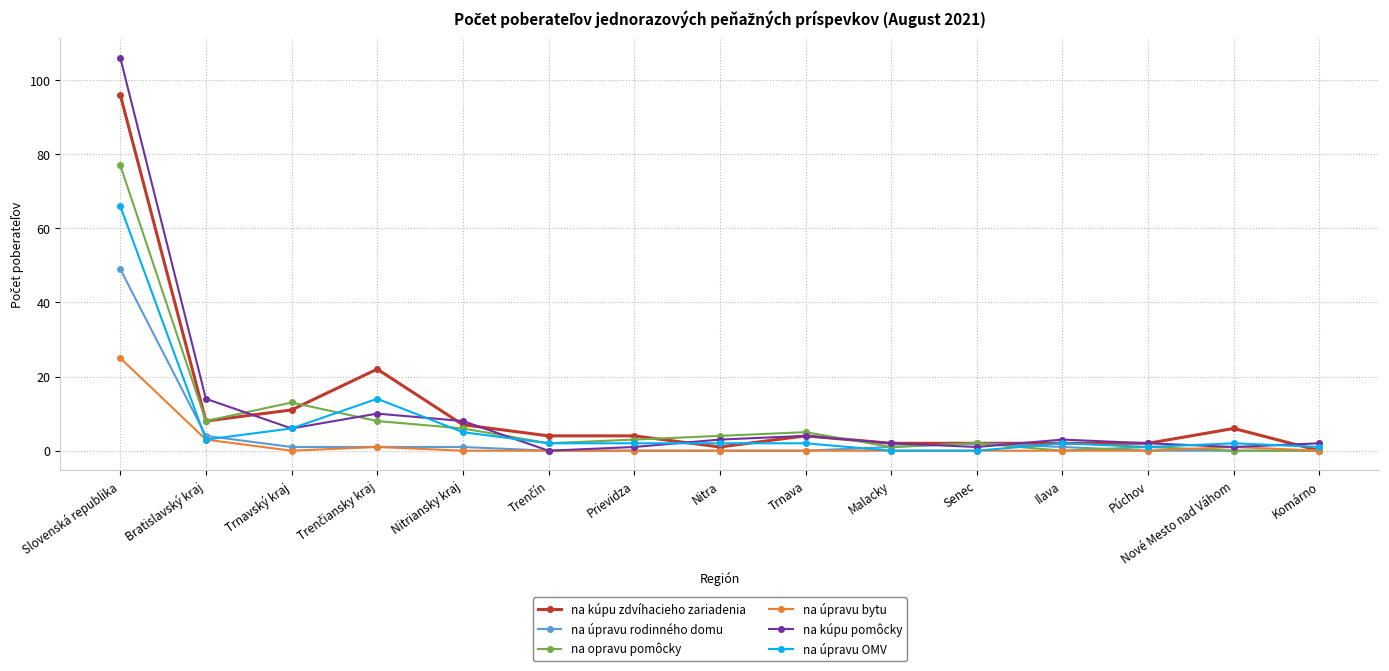

What is the greatest value displayed?

106